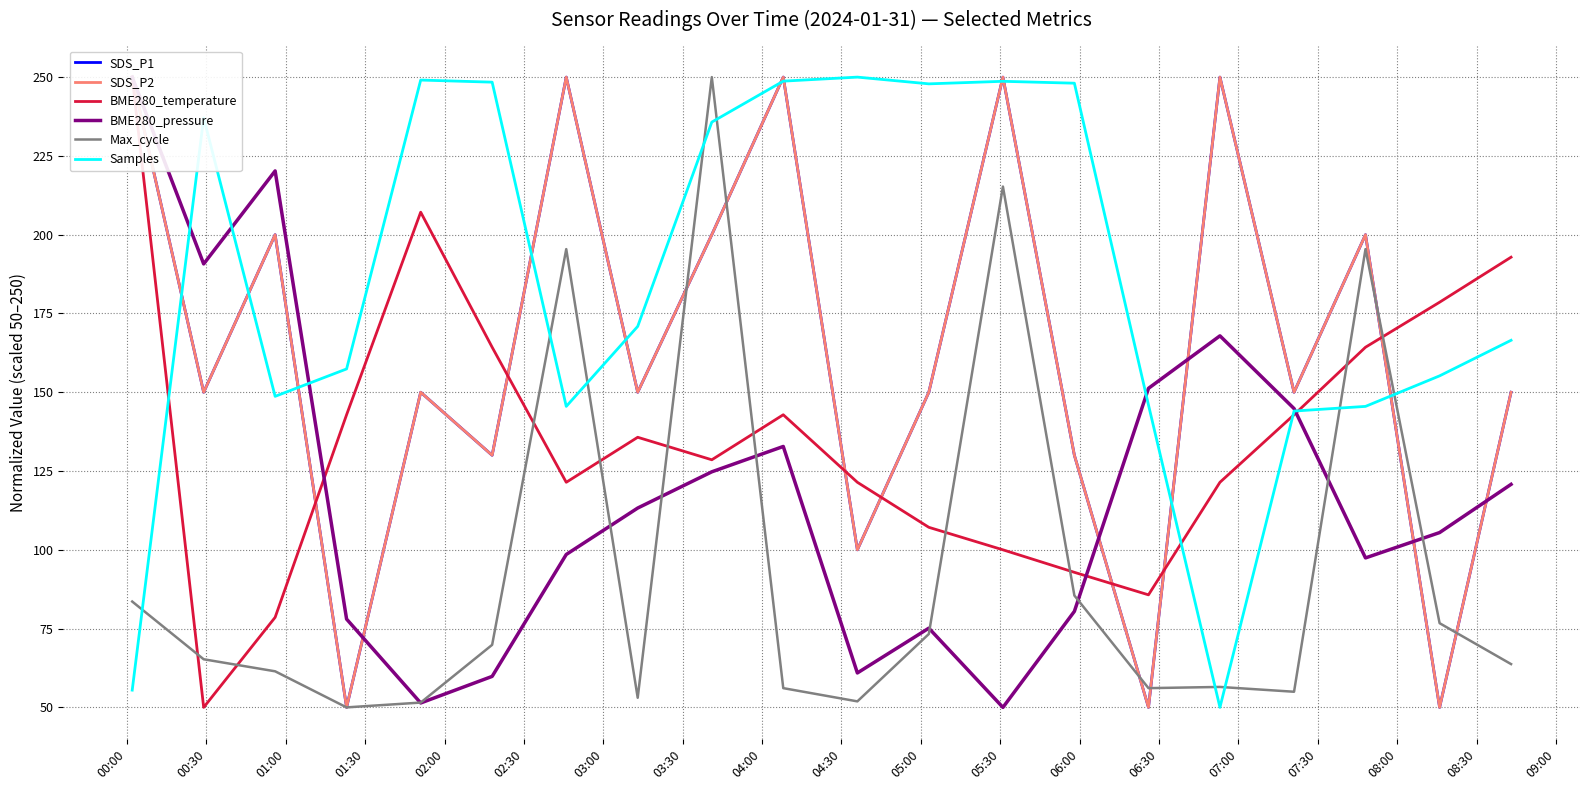

How many interior local valleys does the BME280_temperature series have?

4